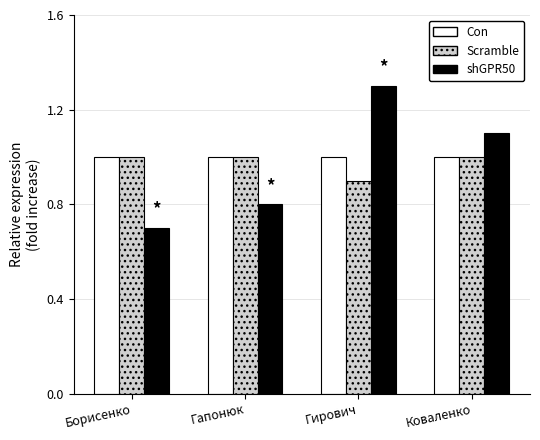

What is the sum of the Scramble values at Борисенко and Гапонюк?

2.0